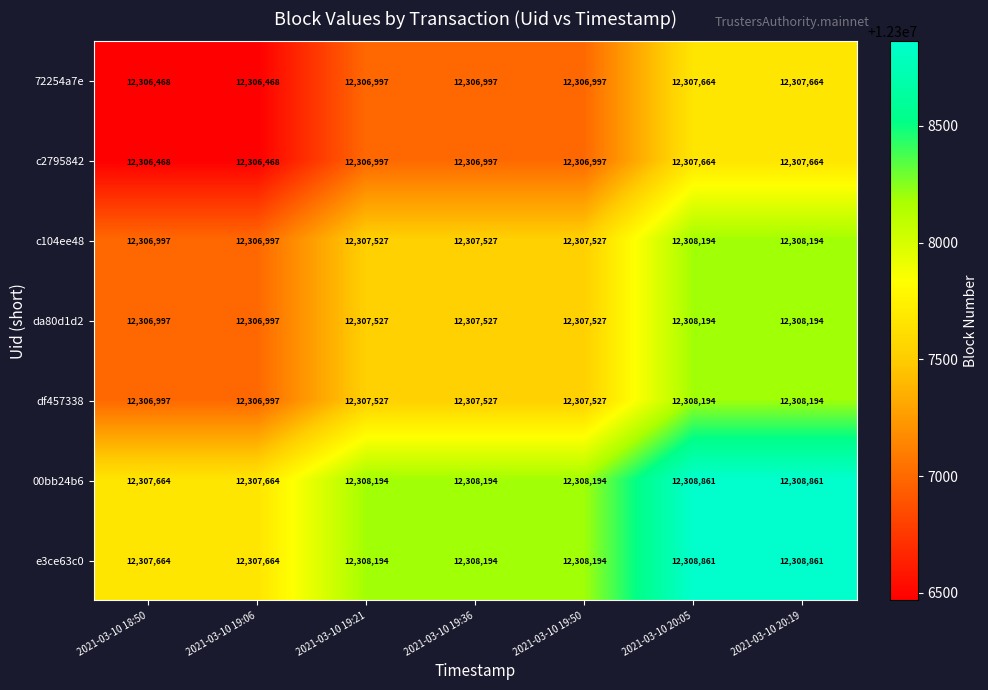

What is the total value across all series at 2021-03-10 19:21?

86152963